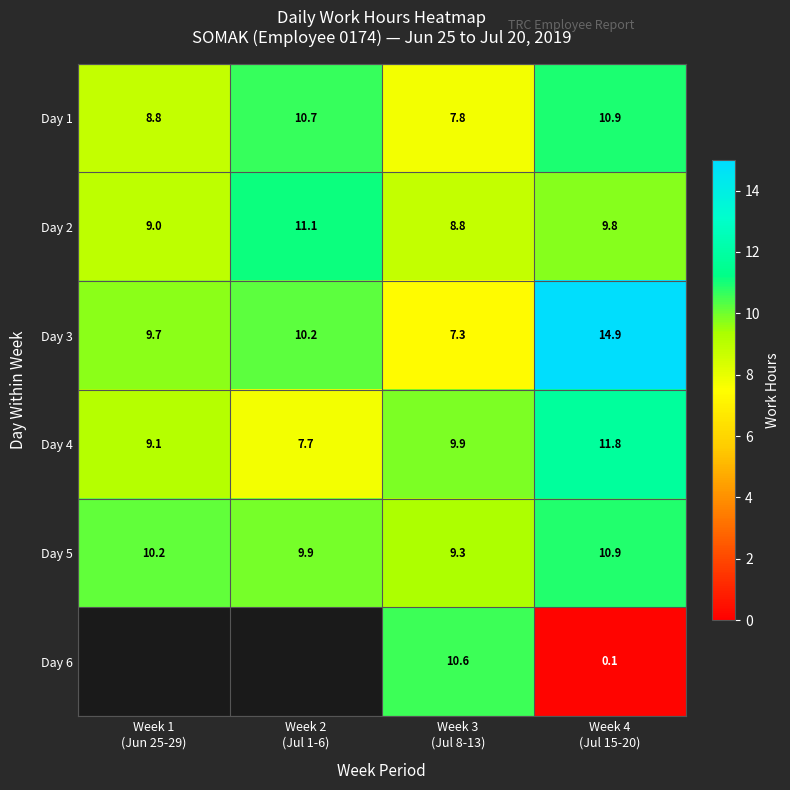

Rank the categories by Day 1 value from lowest to highest.

Week 3 (Jul 8-13), Week 1 (Jun 25-29), Week 2 (Jul 1-6), Week 4 (Jul 15-20)